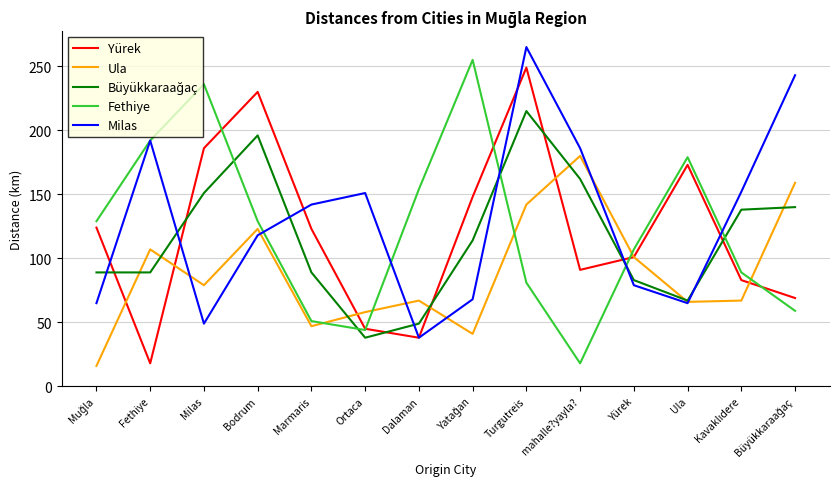

The value of Yürek at Ortaca is 60. True or false?

False